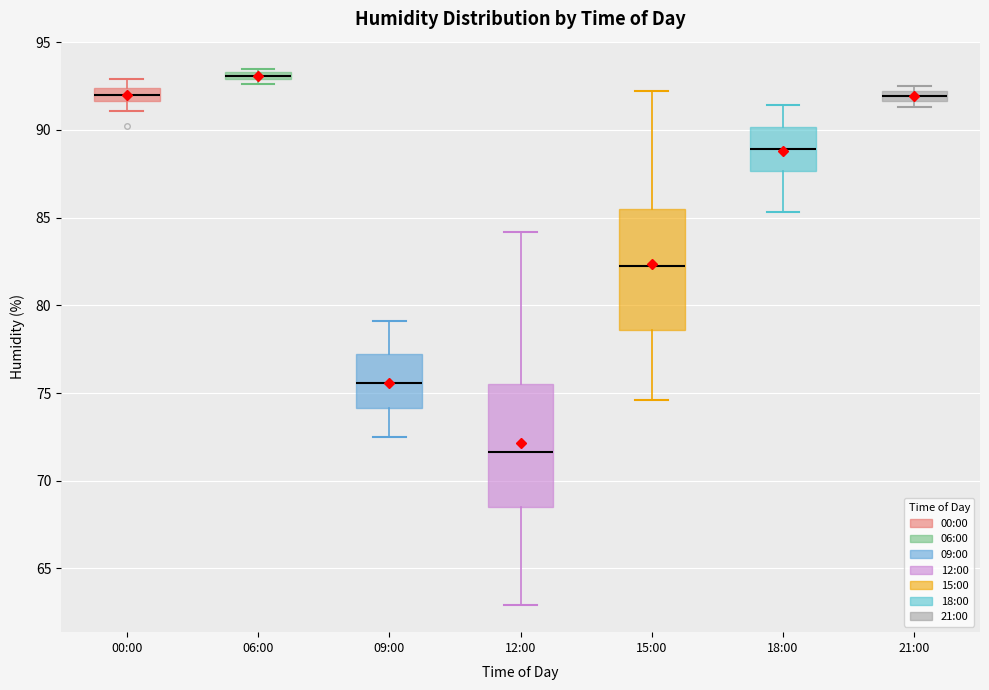

Which box's median line is the lowest?

12:00